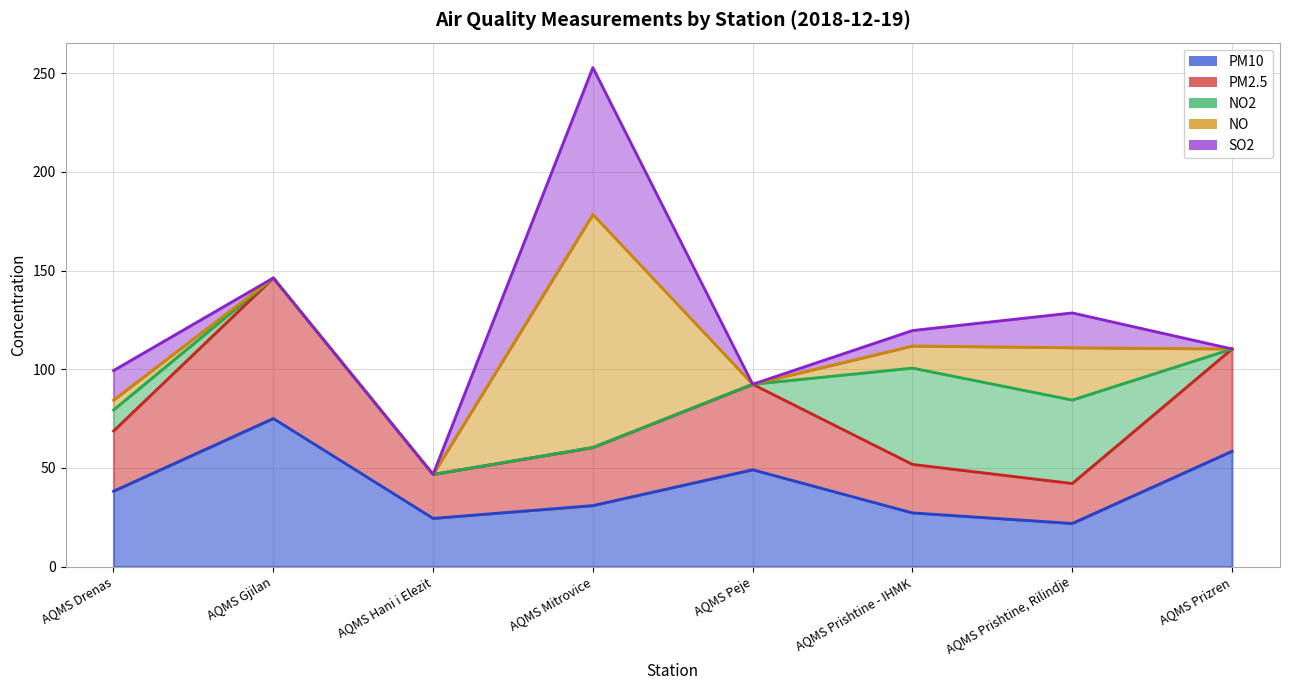

True or false: NO has a value of 0.0 at AQMS Peje.

True